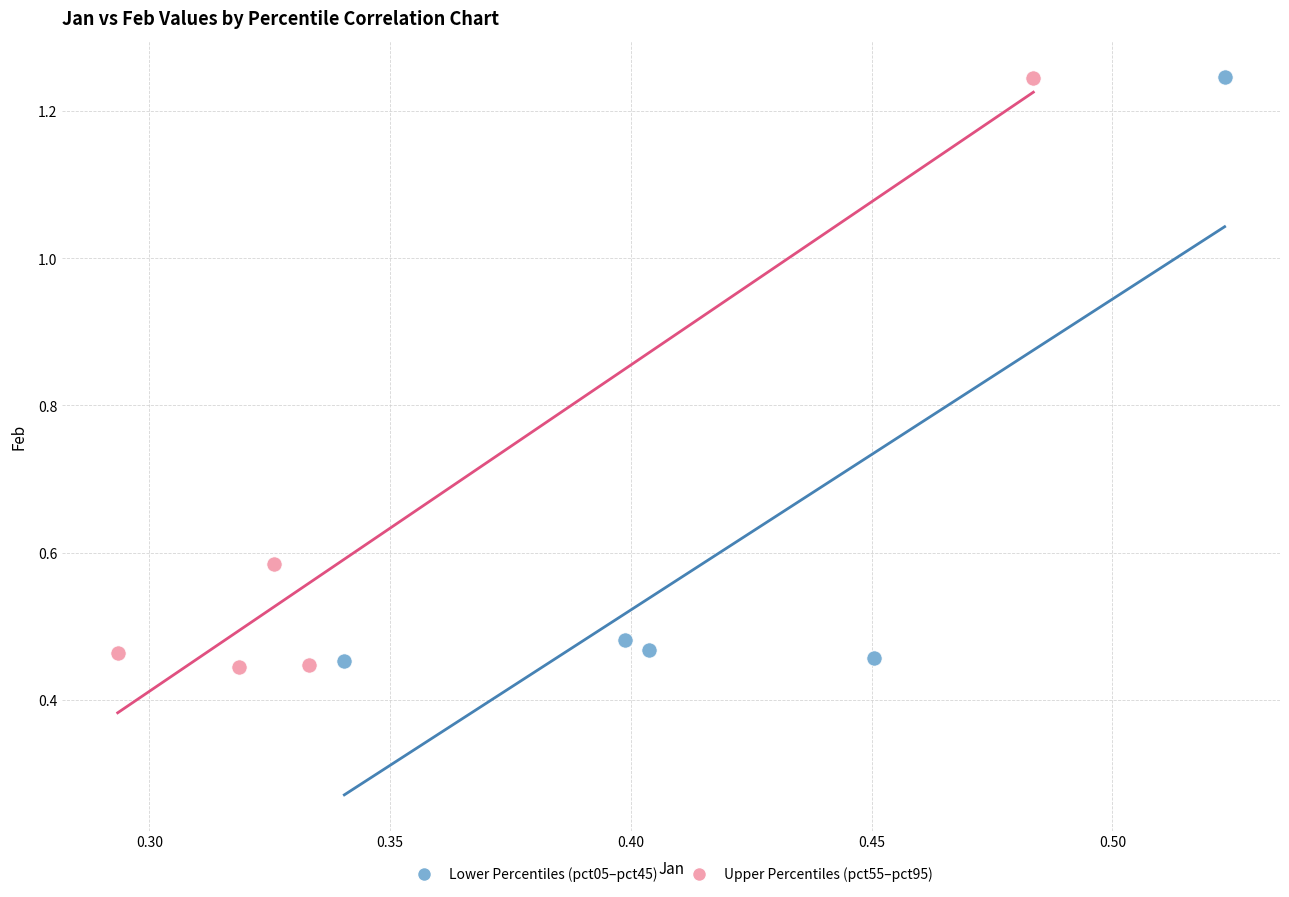

What are all the series names shown in the legend?

Lower Percentiles (pct05–pct45), Upper Percentiles (pct55–pct95)